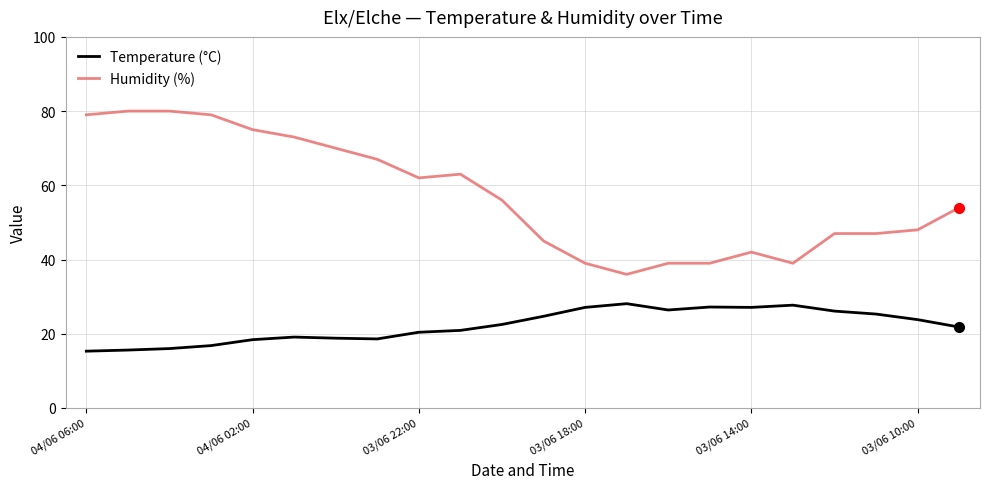

What are all the series names shown in the legend?

Temperature (°C), Humidity (%)